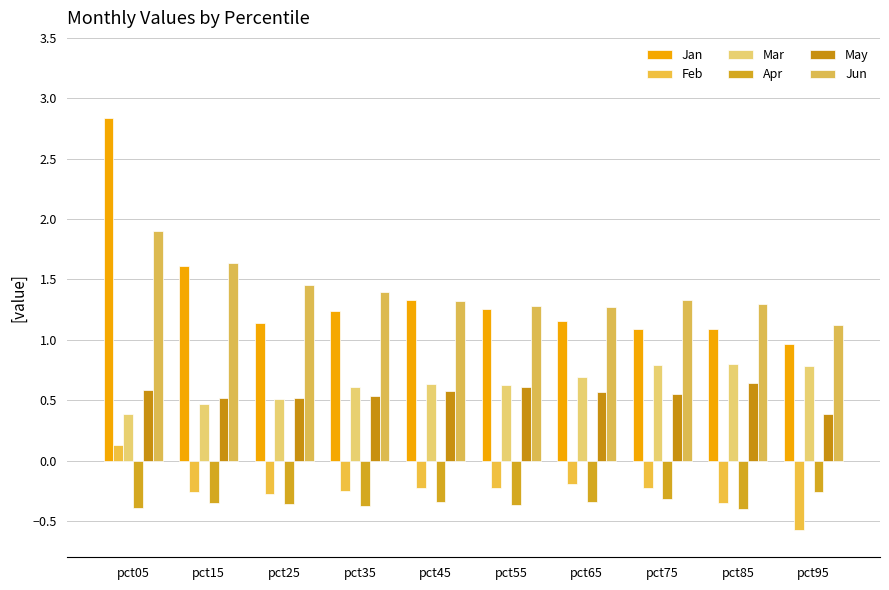

Reading right to left, transcribe all the data shown in this chart.

Jan: 1.0	1.1	1.1	1.2	1.3	1.3	1.2	1.1	1.6	2.8
Feb: -0.6	-0.4	-0.2	-0.2	-0.2	-0.2	-0.3	-0.3	-0.3	0.1
Mar: 0.8	0.8	0.8	0.7	0.6	0.6	0.6	0.5	0.5	0.4
Apr: -0.3	-0.4	-0.3	-0.3	-0.4	-0.3	-0.4	-0.4	-0.4	-0.4
May: 0.4	0.6	0.6	0.6	0.6	0.6	0.5	0.5	0.5	0.6
Jun: 1.1	1.3	1.3	1.3	1.3	1.3	1.4	1.5	1.6	1.9